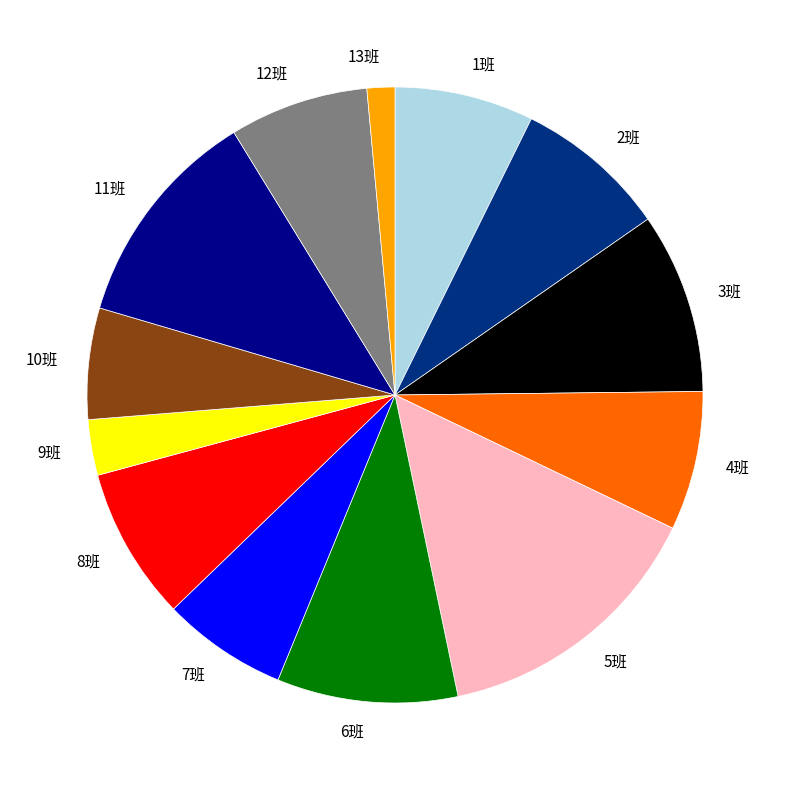

True or false: 10班 accounts for 11% of the total.

False